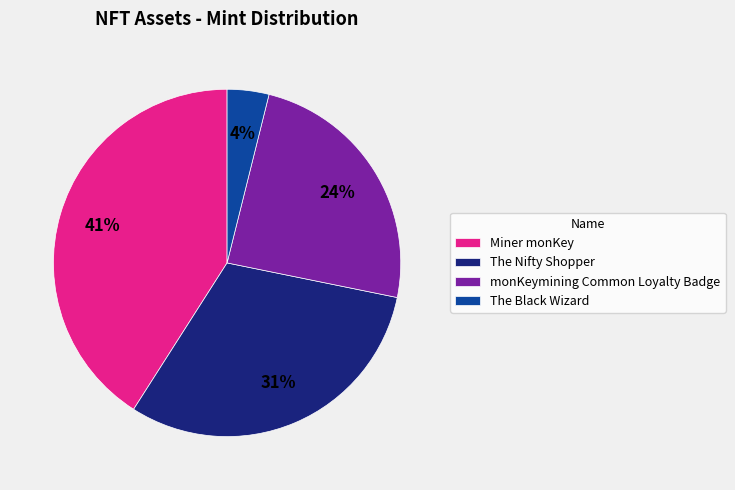

How many segments does this pie chart have?

4